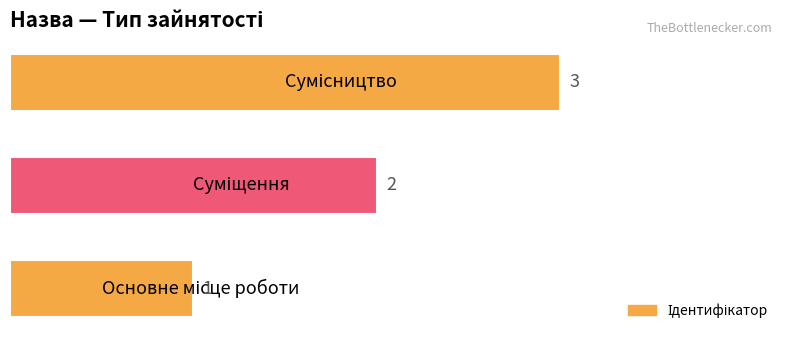

How many values are between 1 and 3?

3